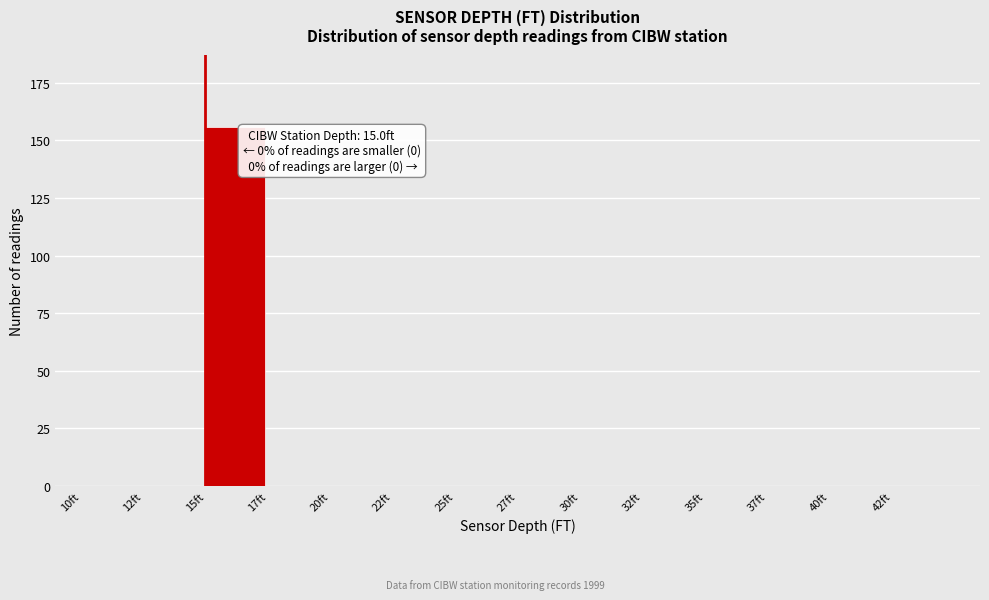

Reading right to left, transcribe all the data shown in this chart.

42ft=0	40ft=0	37ft=0	35ft=0	32ft=0	30ft=0	27ft=0	25ft=0	22ft=0	20ft=0	17ft=0	15ft=156	12ft=0	10ft=0